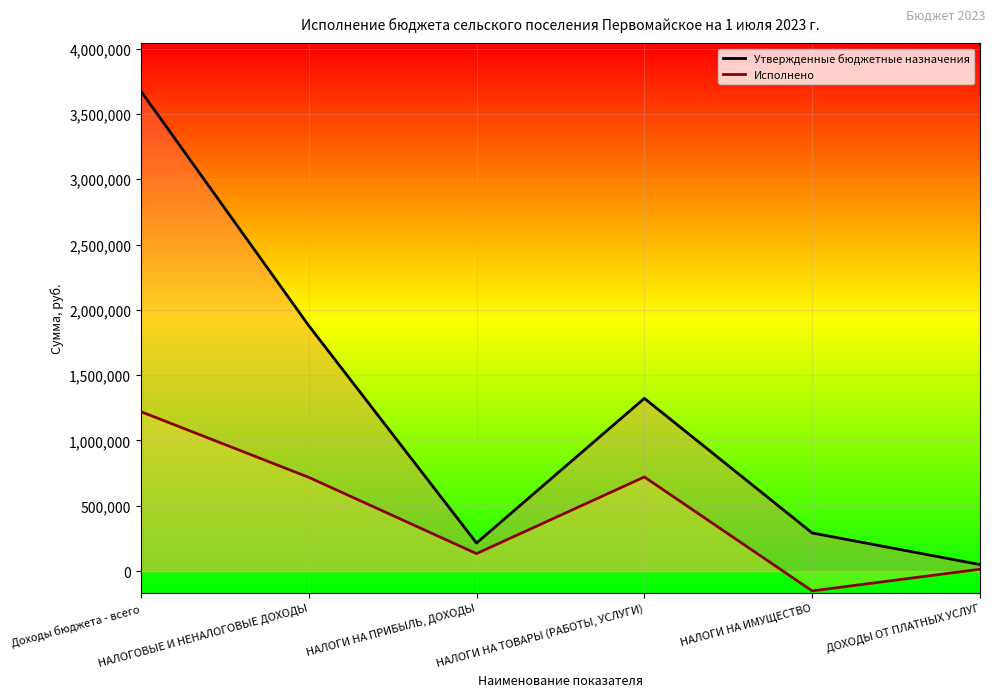

At which category is the sum across all series the highest?

Доходы бюджета - всего